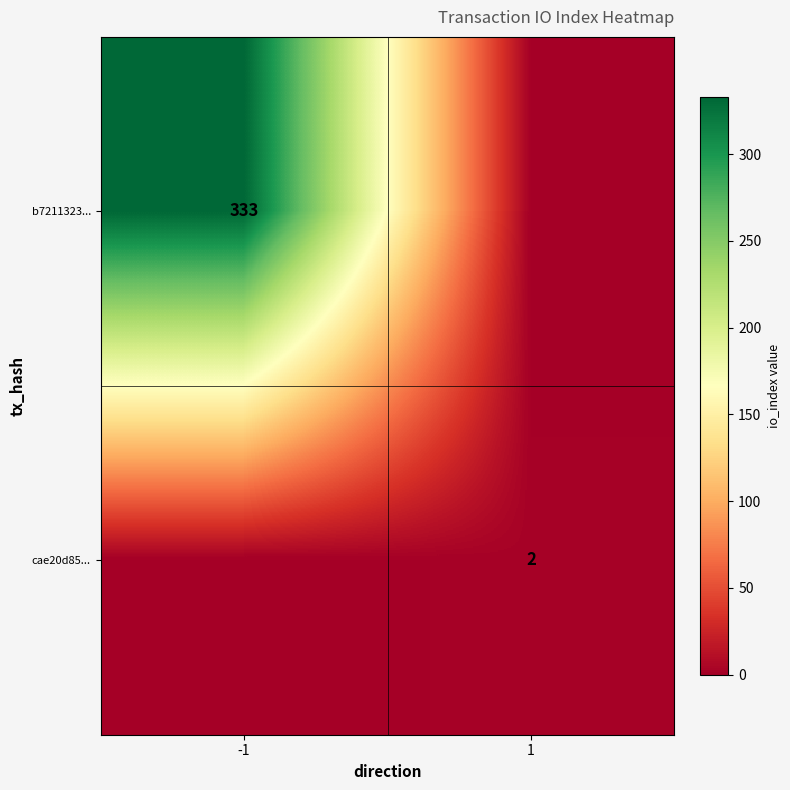

The cae20d85... series shows 3 at 1. True or false?

False